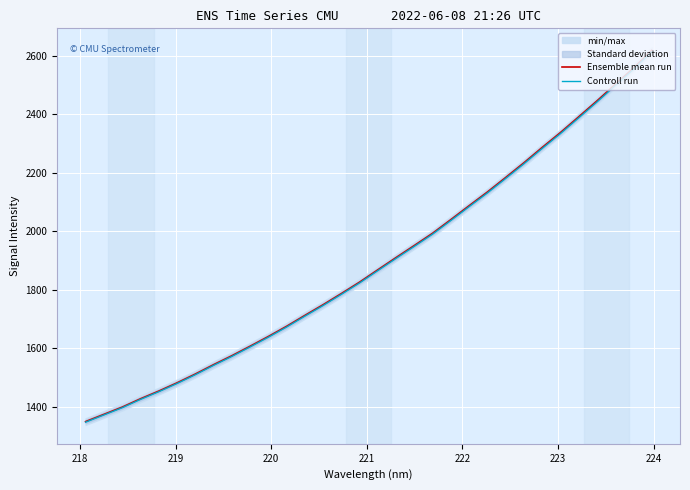

What is the highest value of the Ensemble mean run series?

2617.9